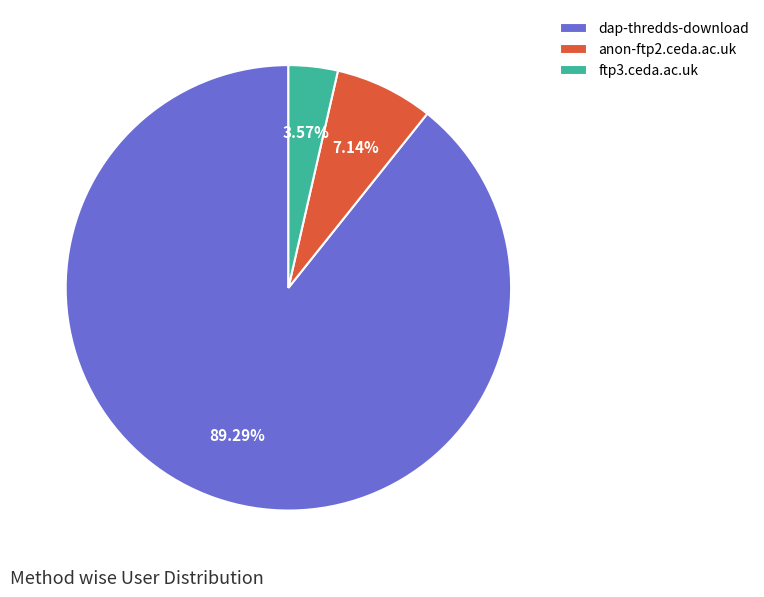

What is the total percentage of ftp3.ceda.ac.uk and dap-thredds-download?

92.9%